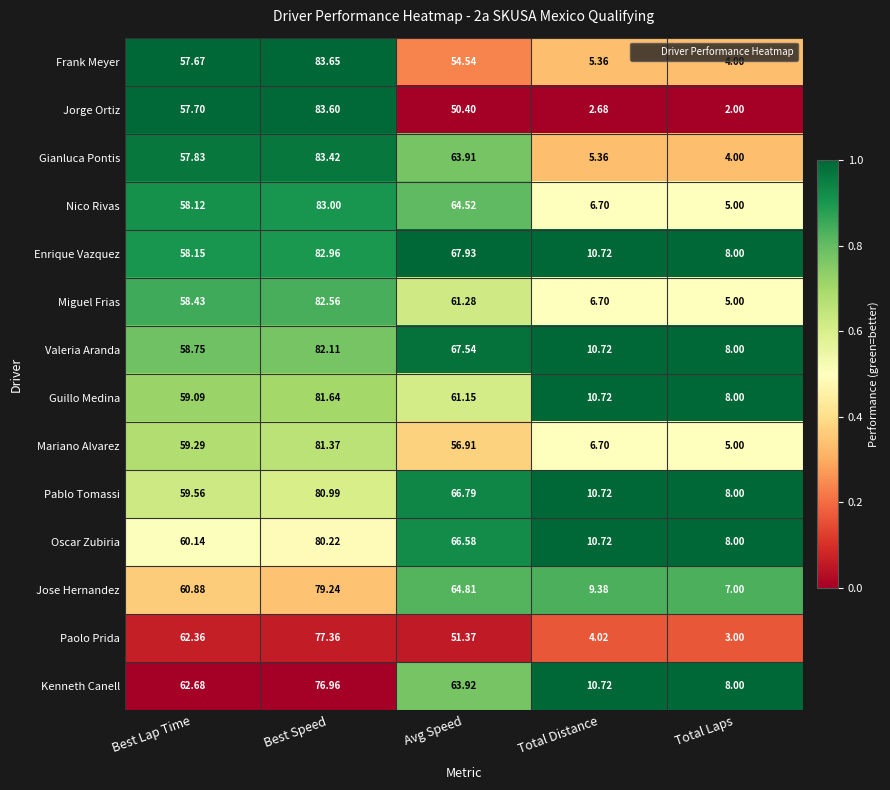

Where is Valeria Aranda nearest to the value 45?

Best Lap Time